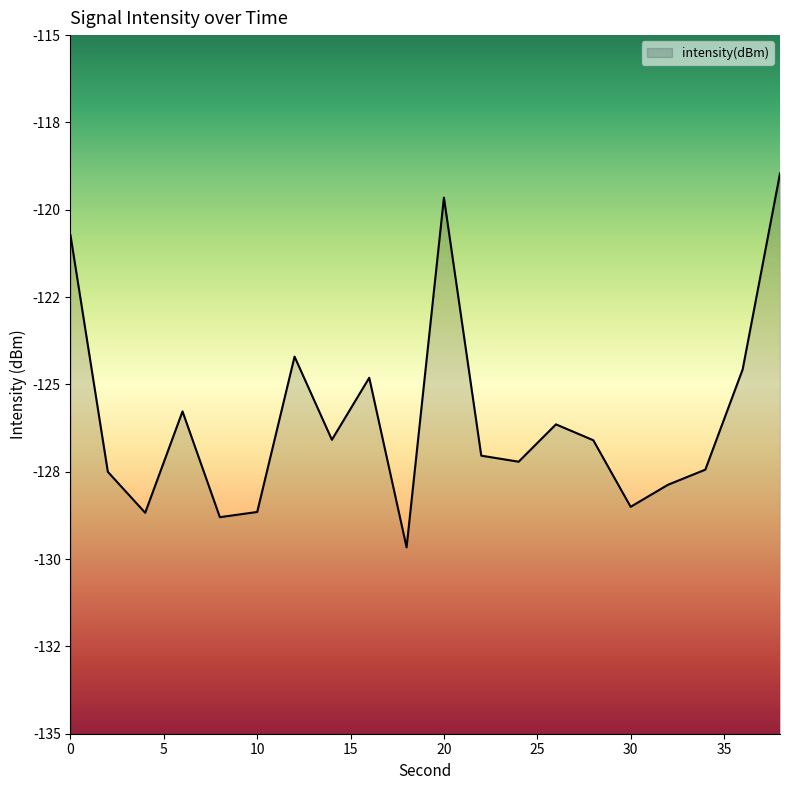

Reading left to right, list all the values displayed in this chart.

-120.7	-127.5	-128.7	-125.8	-128.8	-128.7	-124.2	-126.6	-124.8	-129.7	-119.7	-127.0	-127.2	-126.1	-126.6	-128.5	-127.9	-127.4	-124.6	-119.0